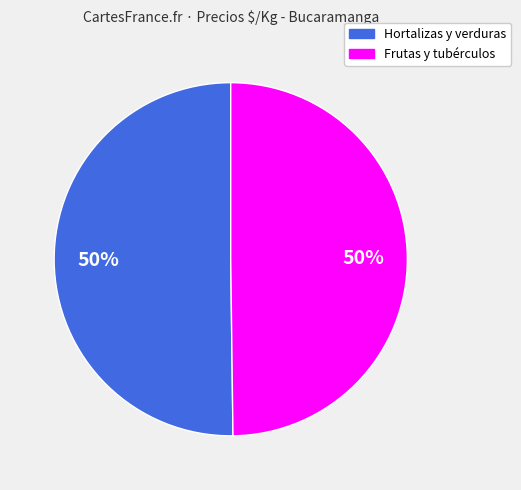

To the nearest percent, what is the average slice percentage?

50%